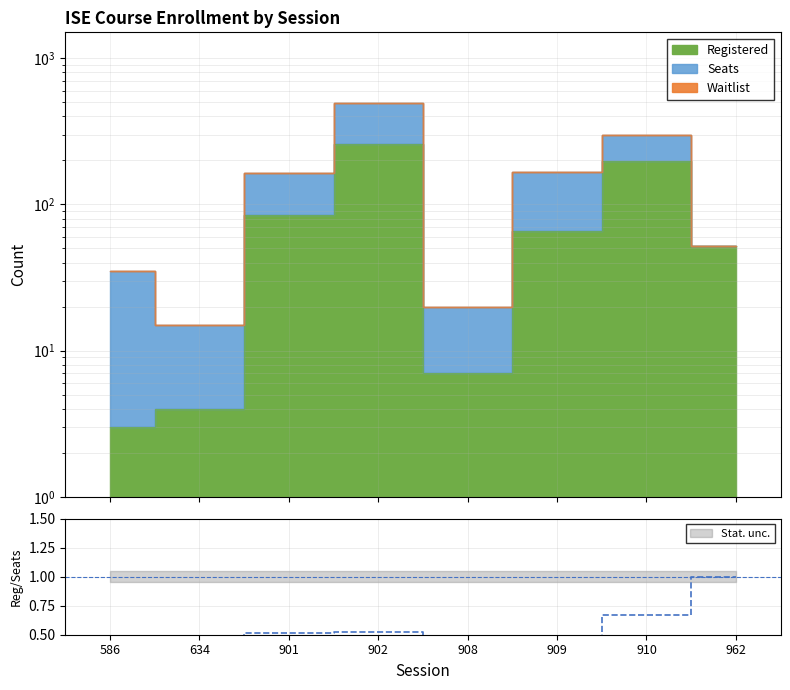

How many lines are shown in the chart?

1